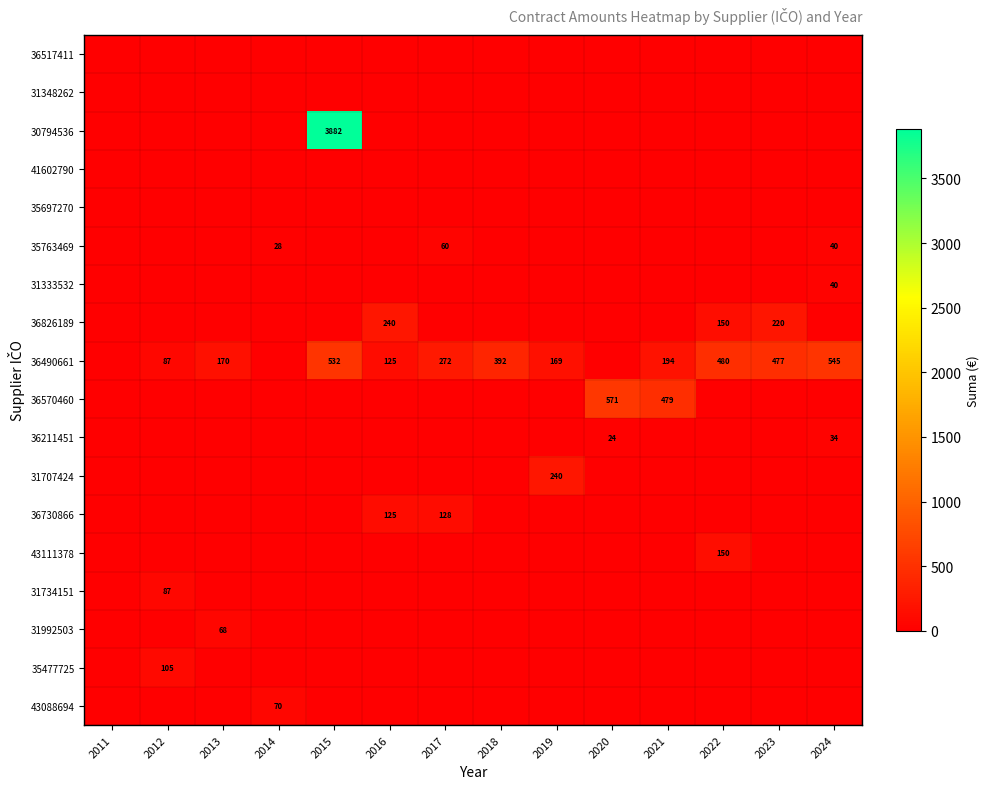

What is the total value across all series at 2016?

489.7